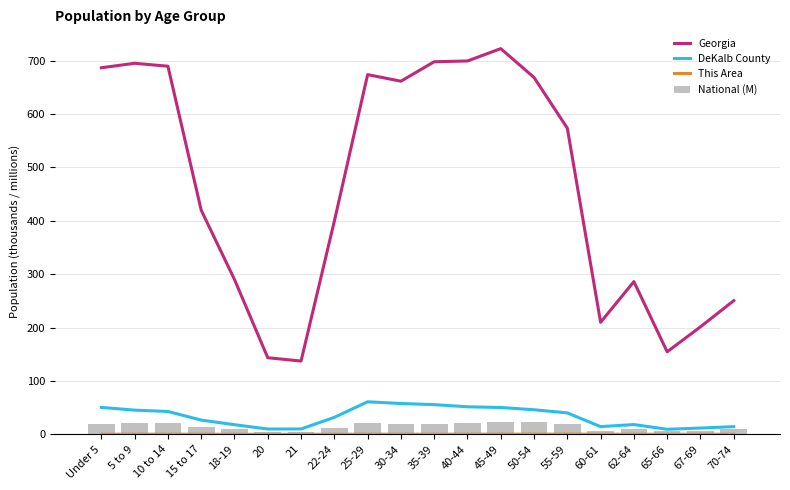

Is it true that National (M) equals 19.7 at 55-59?

True